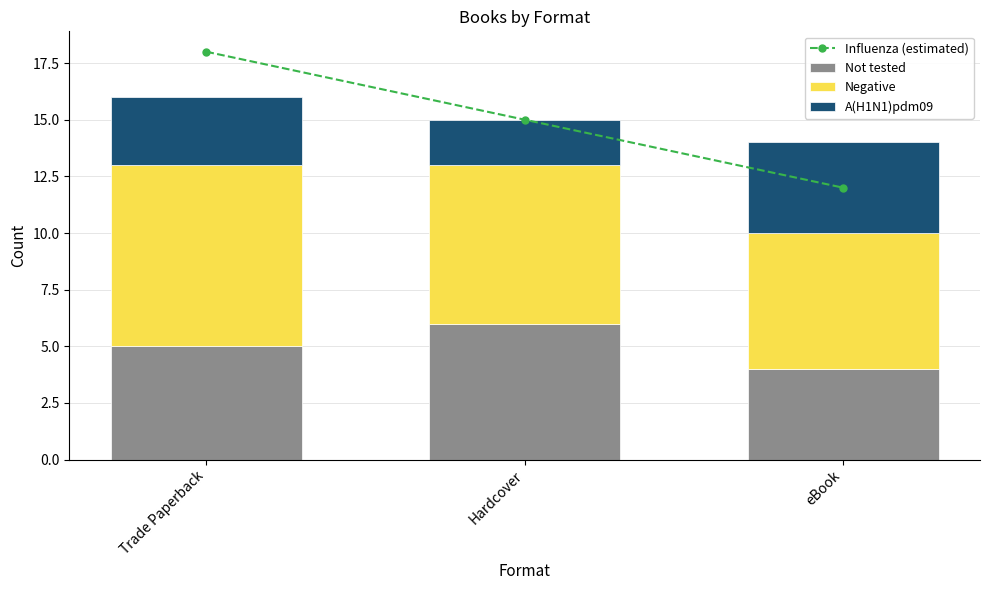

At which category is the sum across all series the highest?

Trade Paperback